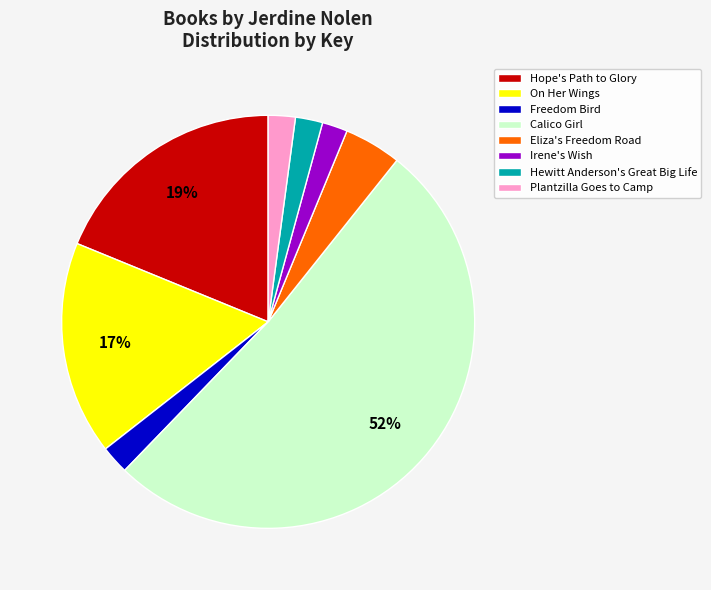

How many slices are in this pie chart?

8